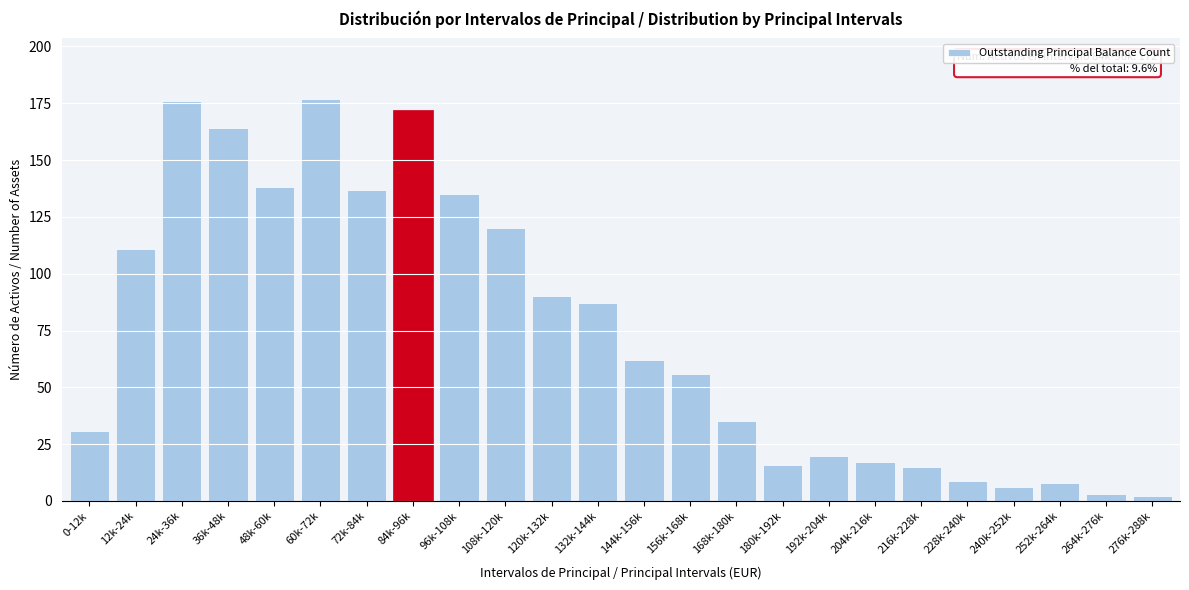

Reading left to right, what are all the values shown in this chart?

0-12k=31	12k-24k=111	24k-36k=176	36k-48k=164	48k-60k=138	60k-72k=177	72k-84k=137	84k-96k=172	96k-108k=135	108k-120k=120	120k-132k=90	132k-144k=87	144k-156k=62	156k-168k=56	168k-180k=35	180k-192k=16	192k-204k=20	204k-216k=17	216k-228k=15	228k-240k=9	240k-252k=6	252k-264k=8	264k-276k=3	276k-288k=2